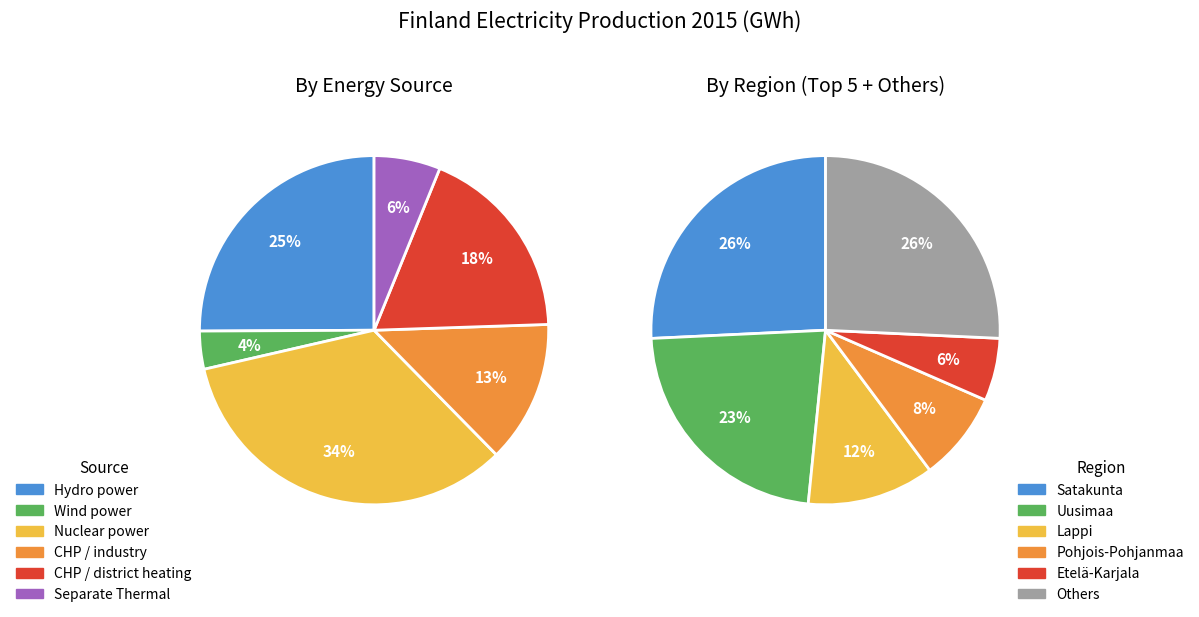

Is the sum of Uusimaa and Kymenlaakso greater than half?

No